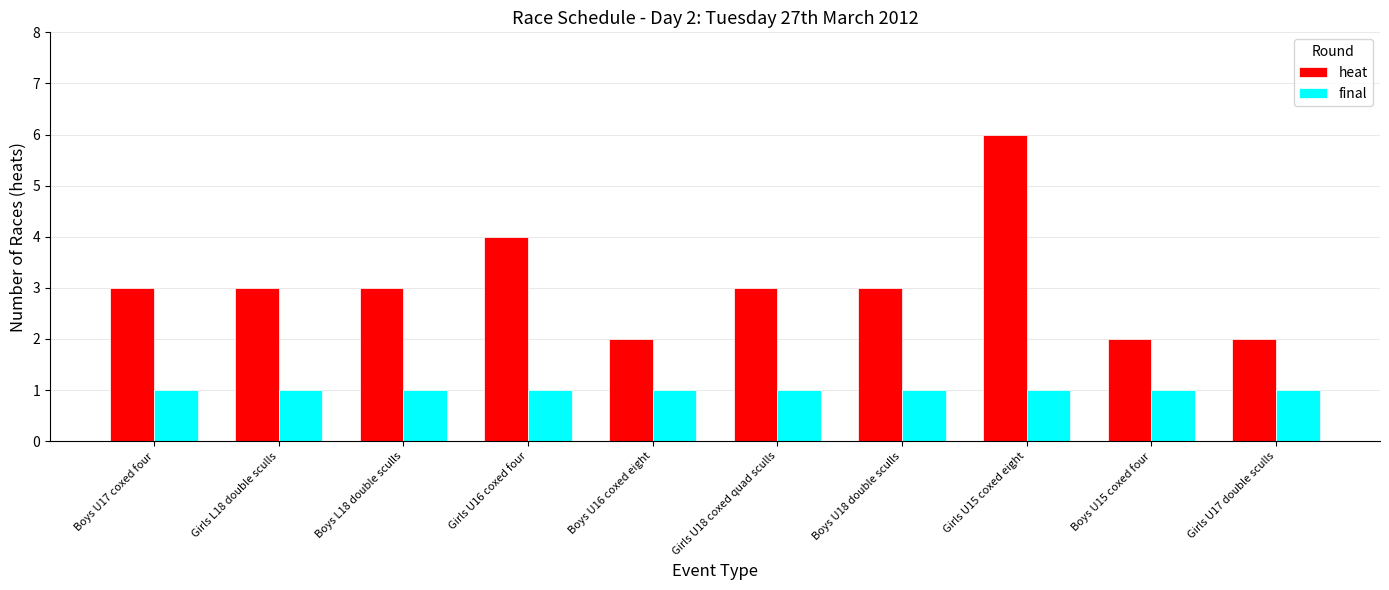

Which series has the largest total across all categories?

heat